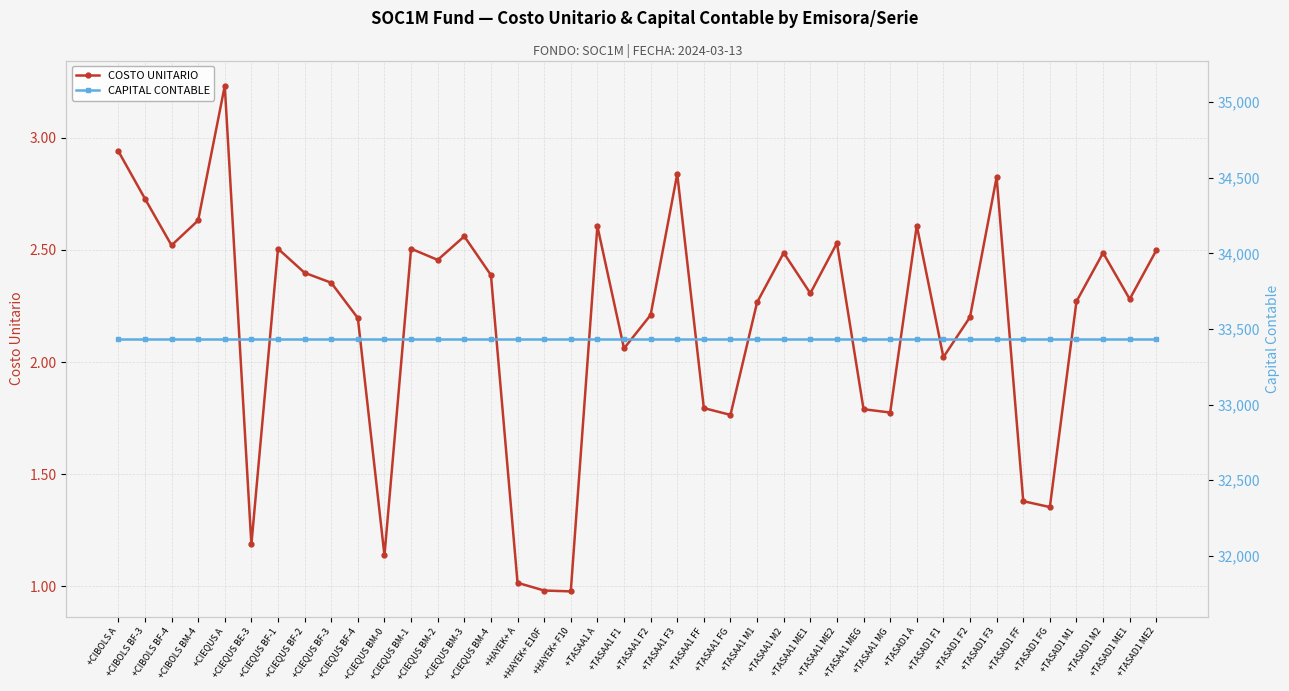

List the labels in order of COSTO UNITARIO value, smallest first.

+HAYEK+ F10, +HAYEK+ E10F, +HAYEK+ A, +CIEQUS BM-0, +CIEQUS BE-3, +TASAD1 FG, +TASAD1 FF, +TASAA1 FG, +TASAA1 MG, +TASAA1 MEG, +TASAA1 FF, +TASAD1 F1, +TASAA1 F1, +CIEQUS BF-4, +TASAD1 F2, +TASAA1 F2, +TASAA1 M1, +TASAD1 M1, +TASAD1 ME1, +TASAA1 ME1, +CIEQUS BF-3, +CIEQUS BM-4, +CIEQUS BF-2, +CIEQUS BM-2, +TASAD1 M2, +TASAA1 M2, +TASAD1 ME2, +CIEQUS BM-1, +CIEQUS BF-1, +CIBOLS BF-4, +TASAA1 ME2, +CIEQUS BM-3, +TASAA1 A, +TASAD1 A, +CIBOLS BM-4, +CIBOLS BF-3, +TASAD1 F3, +TASAA1 F3, +CIBOLS A, +CIEQUS A